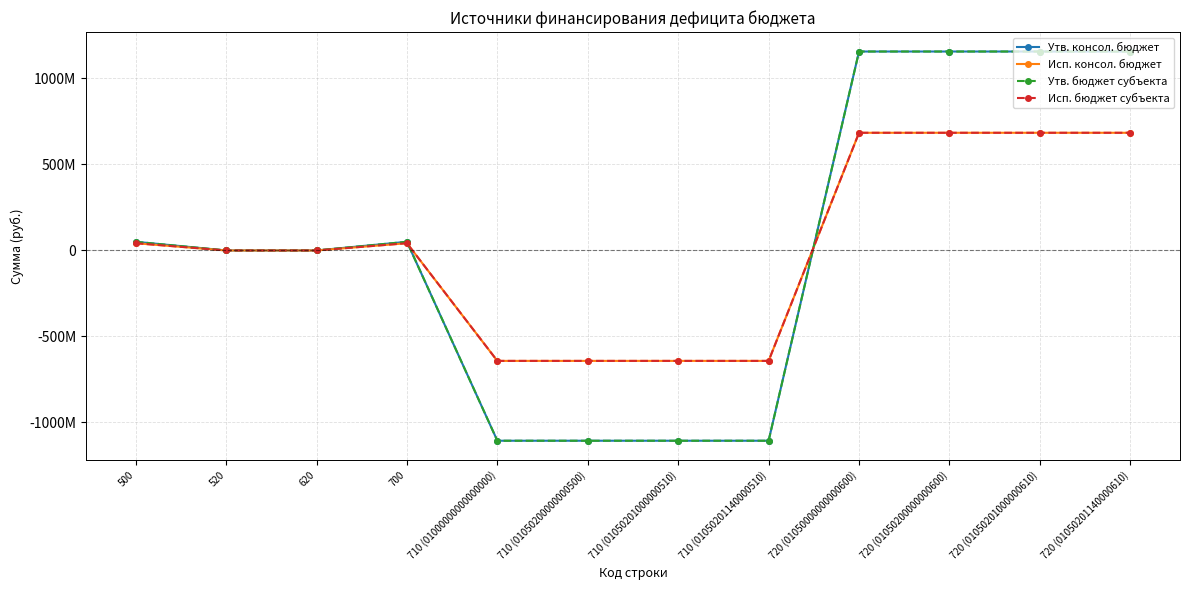

Is this an area chart (filled region under the line)?

No